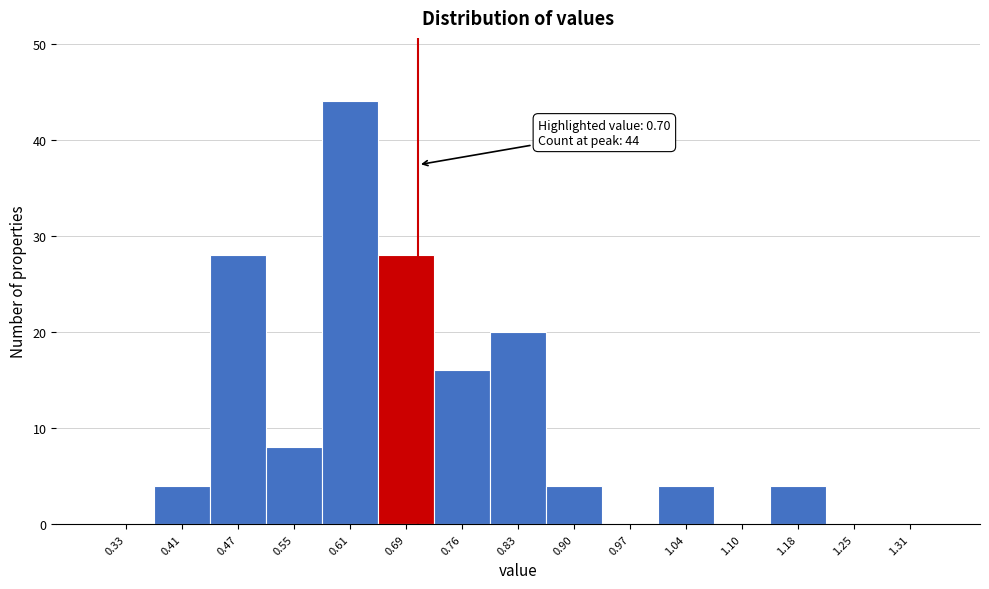

Which range on the x-axis has the tallest bar?

0.58 to 0.65